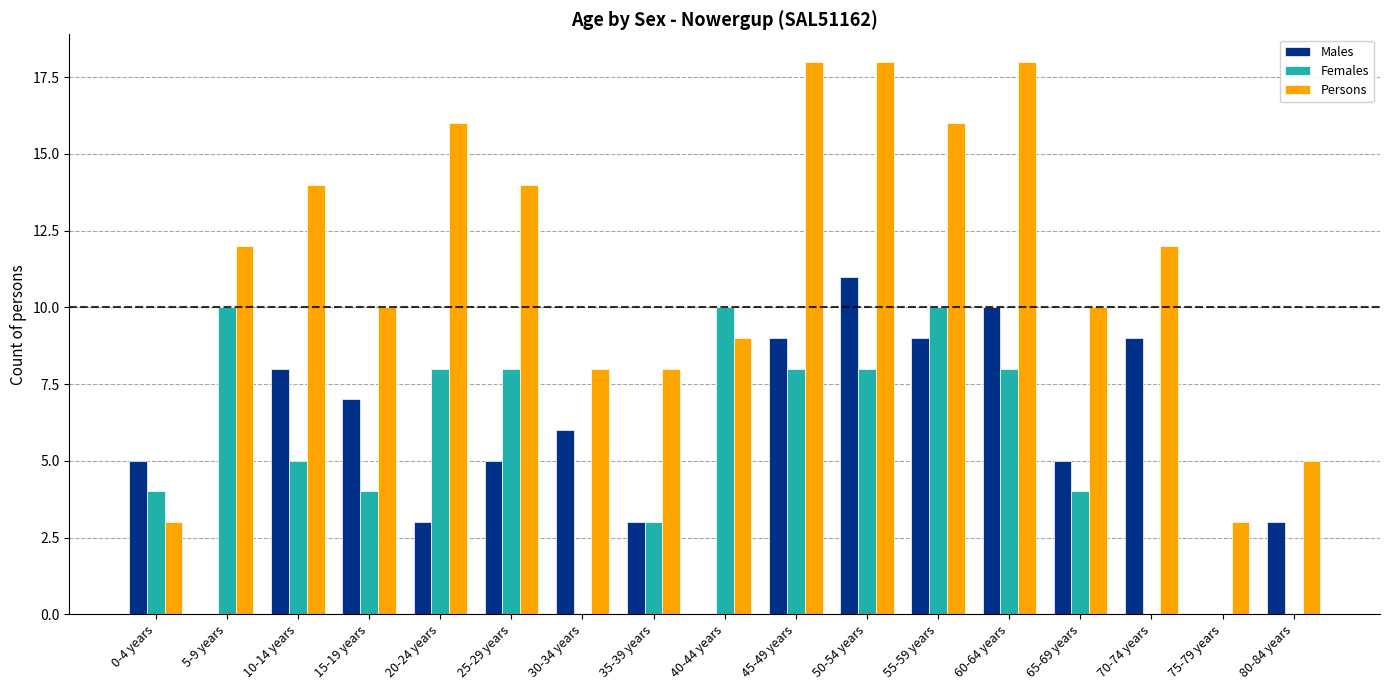

What is the maximum value for Males?

11